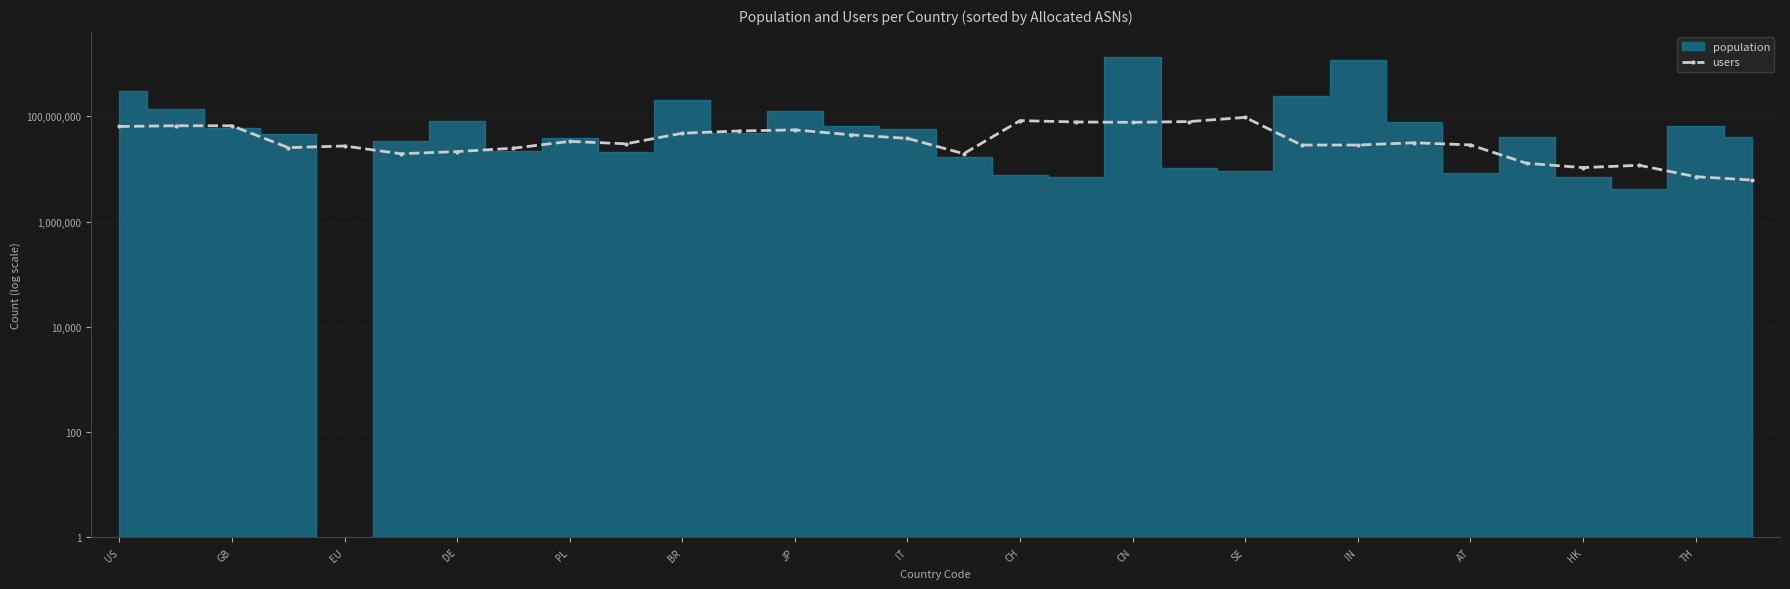

Approximately how many times larger is the value at 21 compared to EU?

0.4